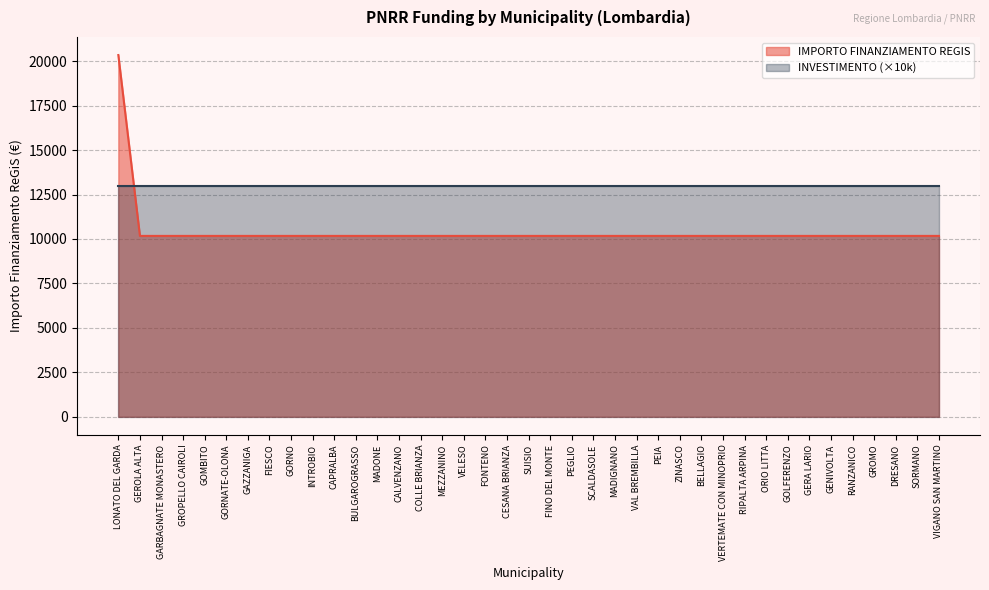

List the labels in order of value, largest first.

LONATO DEL GARDA, GEROLA ALTA, GARBAGNATE MONASTERO, GROPELLO CAIROLI, GOMBITO, GORNATE-OLONA, GAZZANIGA, FIESCO, GORNO, INTROBIO, CAPRALBA, BULGAROGRASSO, MADONE, CALVENZANO, COLLE BRIANZA, MEZZANINO, VELESO, FONTENO, CESANA BRIANZA, SUISIO, FINO DEL MONTE, PEGLIO, SCALDASOLE, MADIGNANO, VAL BREMBILLA, PEIA, ZINASCO, BELLAGIO, VERTEMATE CON MINOPRIO, RIPALTA ARPINA, ORIO LITTA, GOLFERENZO, GERA LARIO, GENIVOLTA, RANZANICO, GROMO, DRESANO, SORMANO, VIGANO SAN MARTINO